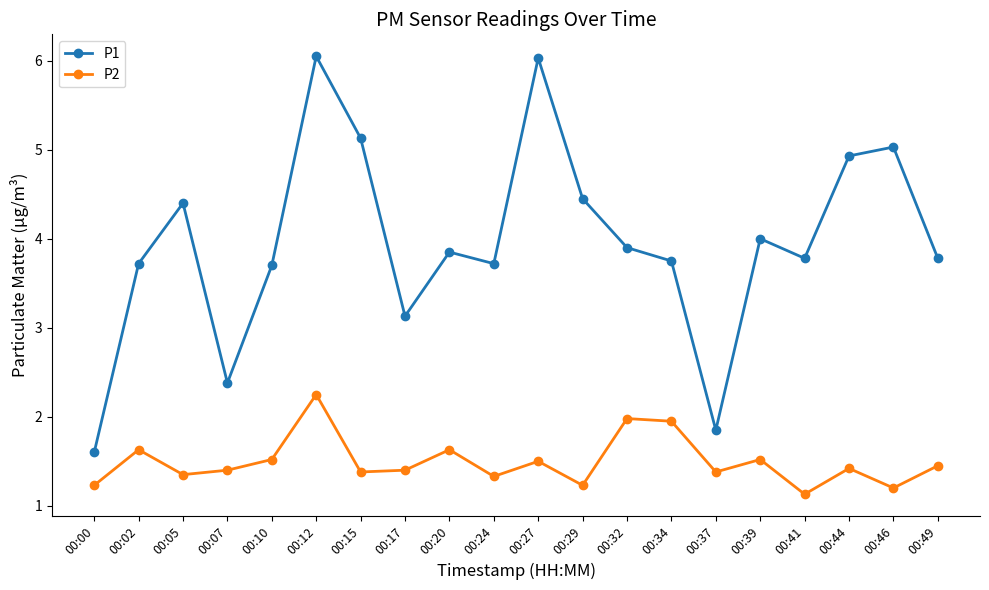

Rank the series by their average value, from highest to lowest.

P1, P2